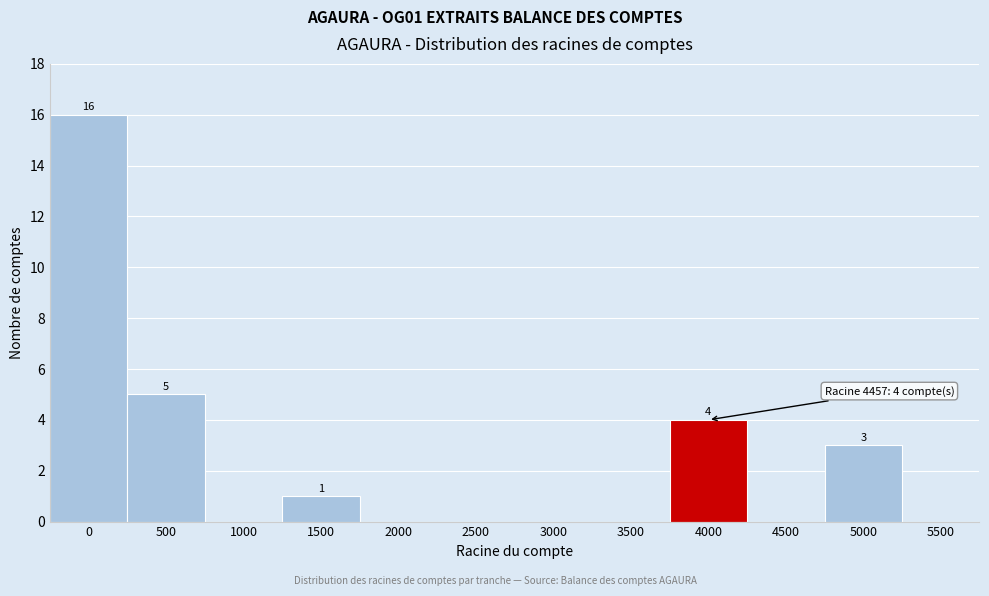

Reading left to right, what are all the values shown in this chart?

0=16	500=5	1000=0	1500=1	2000=0	2500=0	3000=0	3500=0	4000=4	4500=0	5000=3	5500=0